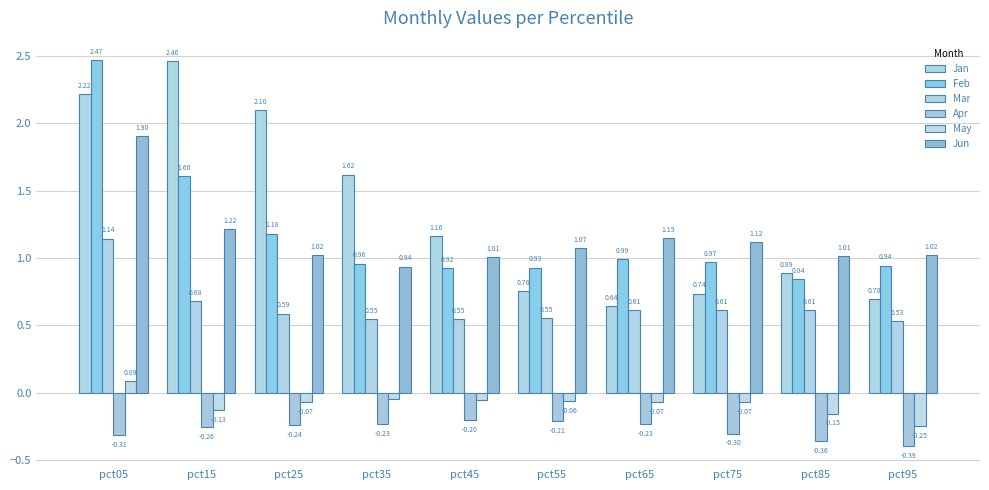

What are all the series names shown in the legend?

Jan, Feb, Mar, Apr, May, Jun